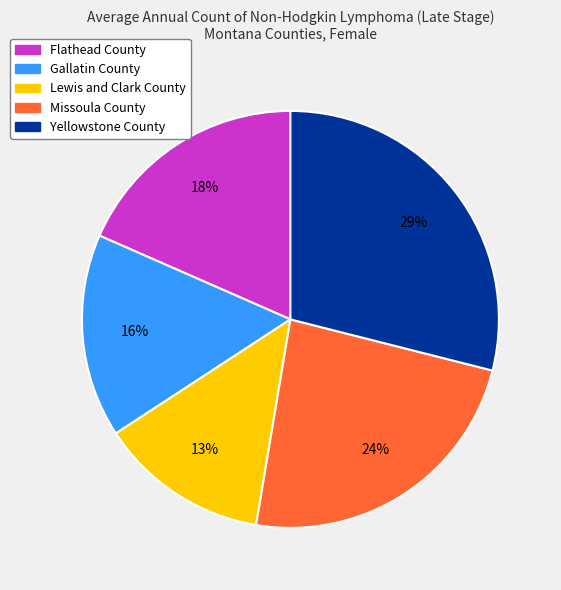

What is the smallest slice in the pie chart?

Lewis and Clark County